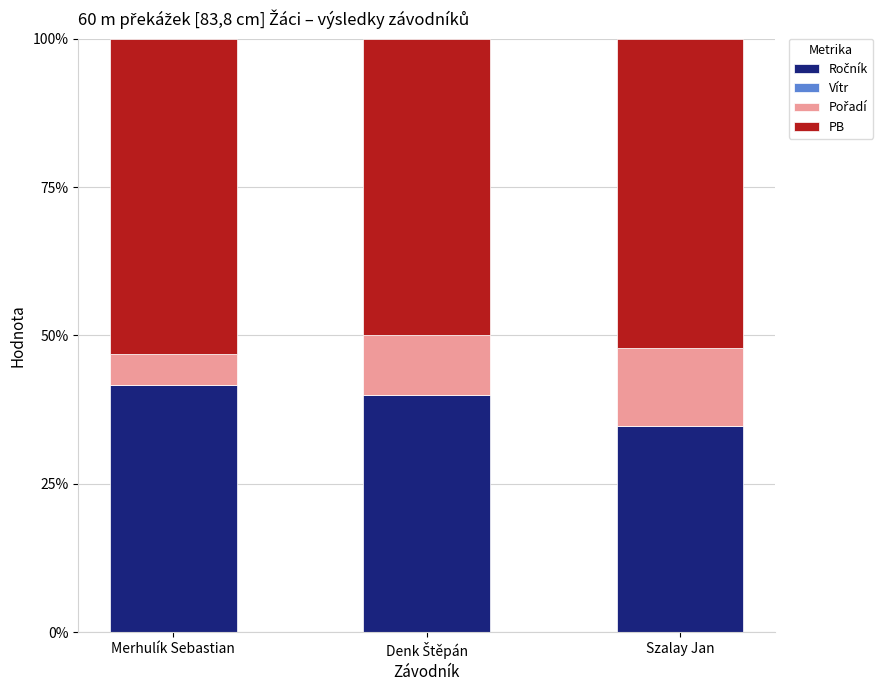

How many bars are there in total?

3